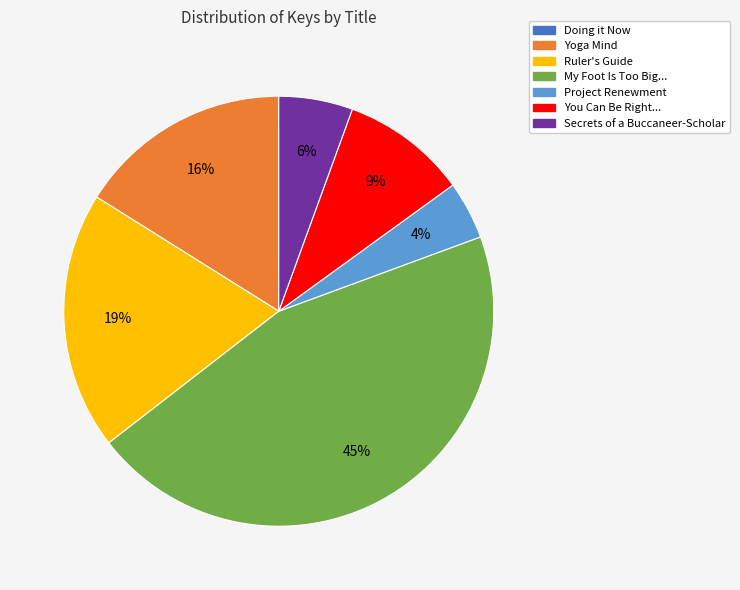

Is there any slice that represents more than half of the pie?

No